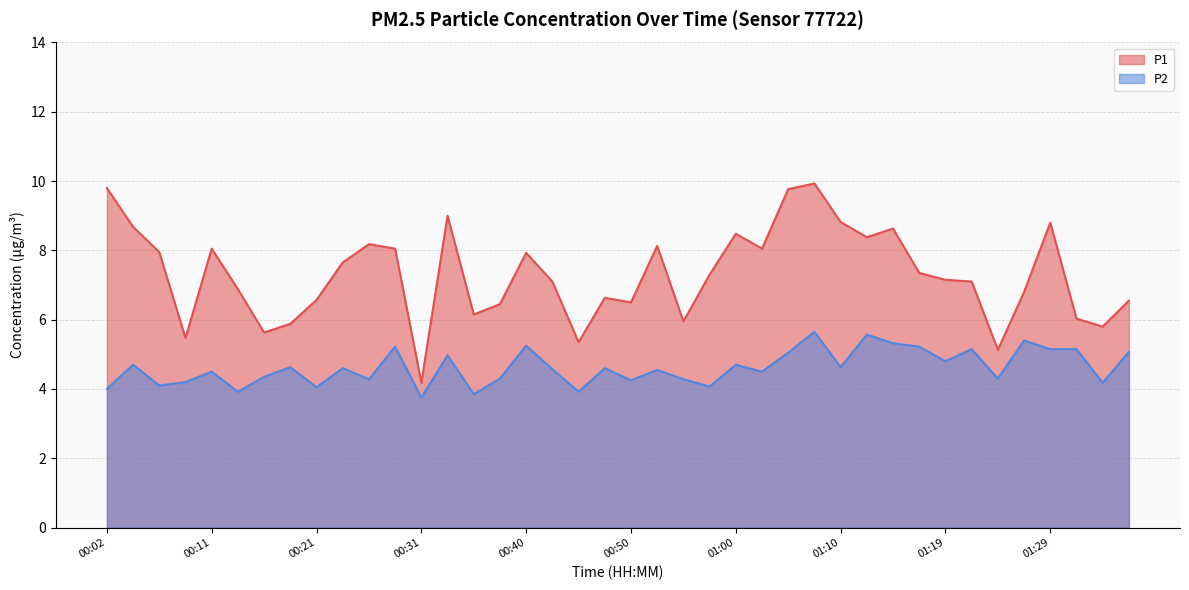

In P2, how many points are higher than both neighbors (excluding endpoints)?

14